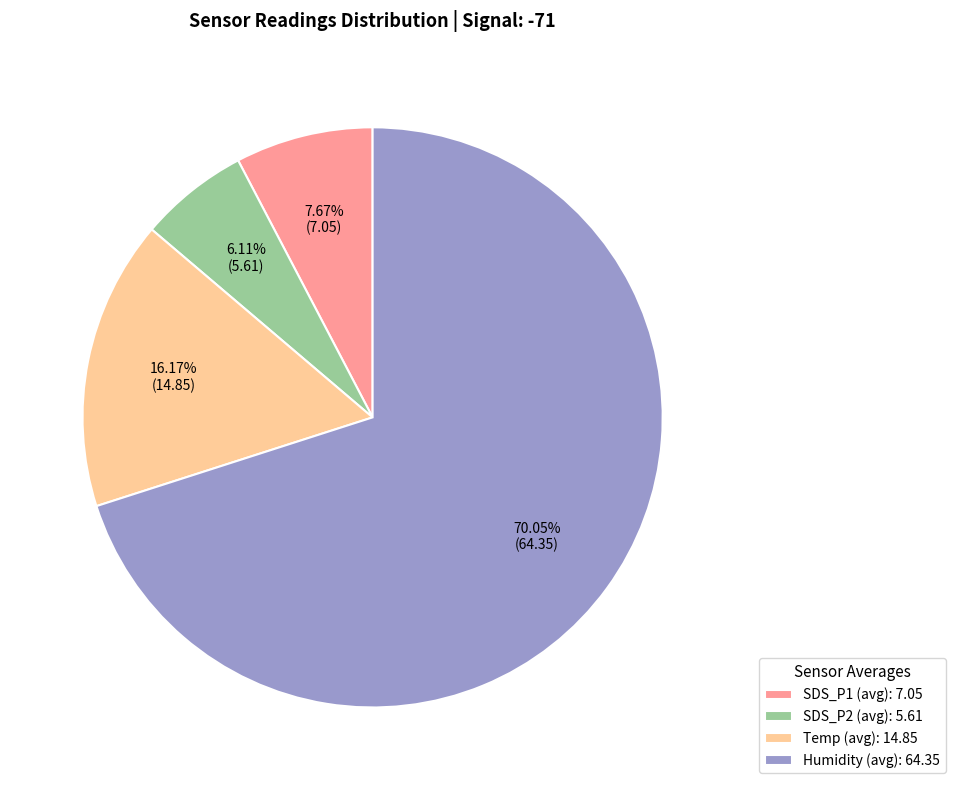

To the nearest percent, what is the difference between the SDS_P1 and Temp slice percentages?

8%